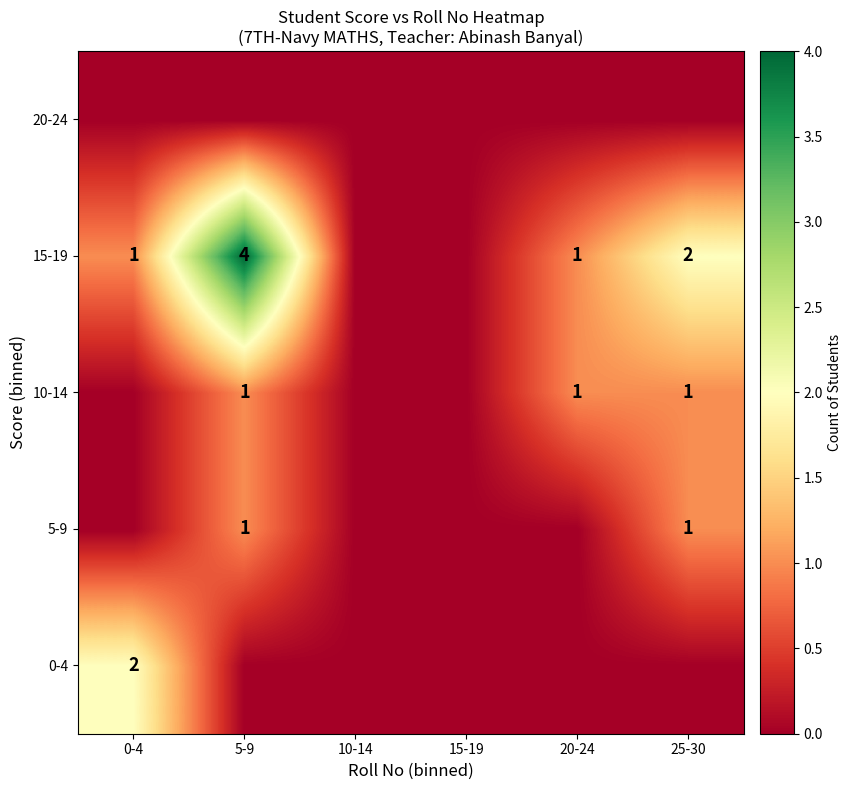

What is the difference between the 15-19 values at 20-24 and 5-9?

3